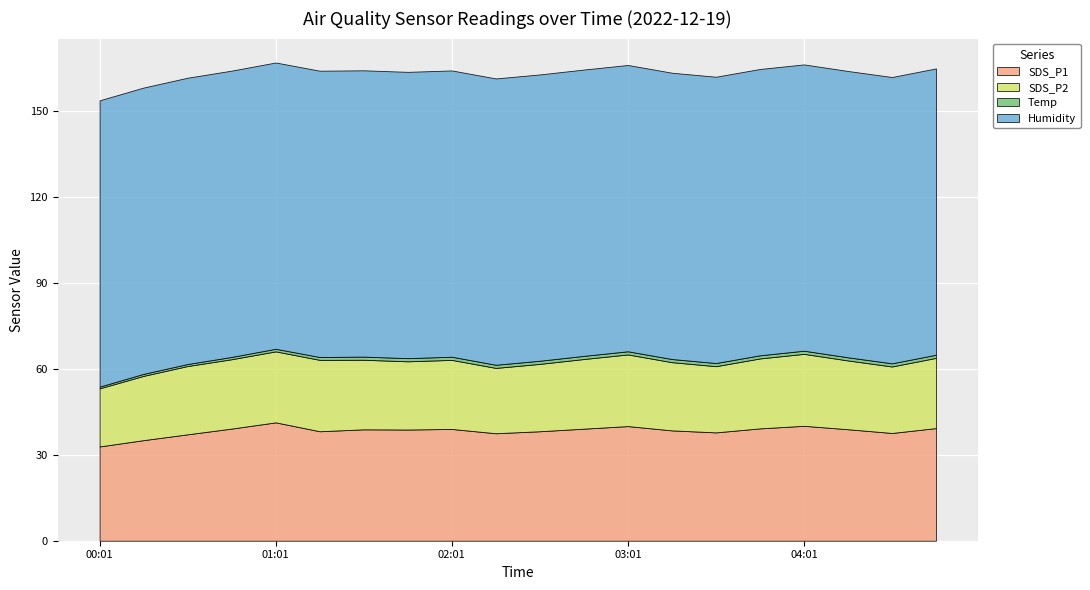

Reading right to left, extract all data points from this chart.

SDS_P1: 04:46=39.3	04:31=37.6	04:16=38.9	04:01=40.1	03:46=39.2	03:31=37.8	03:16=38.5	03:01=40.0	02:46=39.1	02:31=38.2	02:16=37.5	02:01=39.0	01:46=38.8	01:31=38.9	01:16=38.2	01:01=41.3	00:46=39.1	00:31=37.1	00:16=35.1	00:01=32.9
SDS_P2: 04:46=24.5	04:31=23.2	04:16=24.0	04:01=25.1	03:46=24.4	03:31=23.1	03:16=23.8	03:01=25.0	02:46=24.3	02:31=23.5	02:16=22.8	02:01=24.1	01:46=23.8	01:31=24.3	01:16=24.9	01:01=24.8	00:46=24.2	00:31=23.8	00:16=22.4	00:01=20.3
Temp: 04:46=1.1	04:31=1.1	04:16=1.1	04:01=1.1	03:46=1.1	03:31=1.1	03:16=1.1	03:01=1.1	02:46=1.1	02:31=1.1	02:16=1.1	02:01=1.1	01:46=1.1	01:31=1.1	01:16=1.0	01:01=0.9	00:46=0.8	00:31=0.7	00:16=0.7	00:01=0.6
Humidity: 04:46=99.9	04:31=99.9	04:16=99.9	04:01=99.9	03:46=99.9	03:31=99.9	03:16=99.9	03:01=99.9	02:46=99.9	02:31=99.9	02:16=99.9	02:01=99.9	01:46=99.9	01:31=99.9	01:16=99.9	01:01=99.9	00:46=99.9	00:31=99.9	00:16=99.9	00:01=99.9